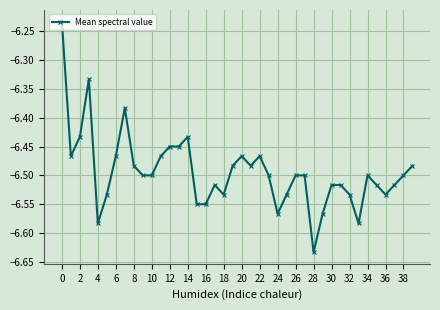

What is the sum of all values?

-259.8